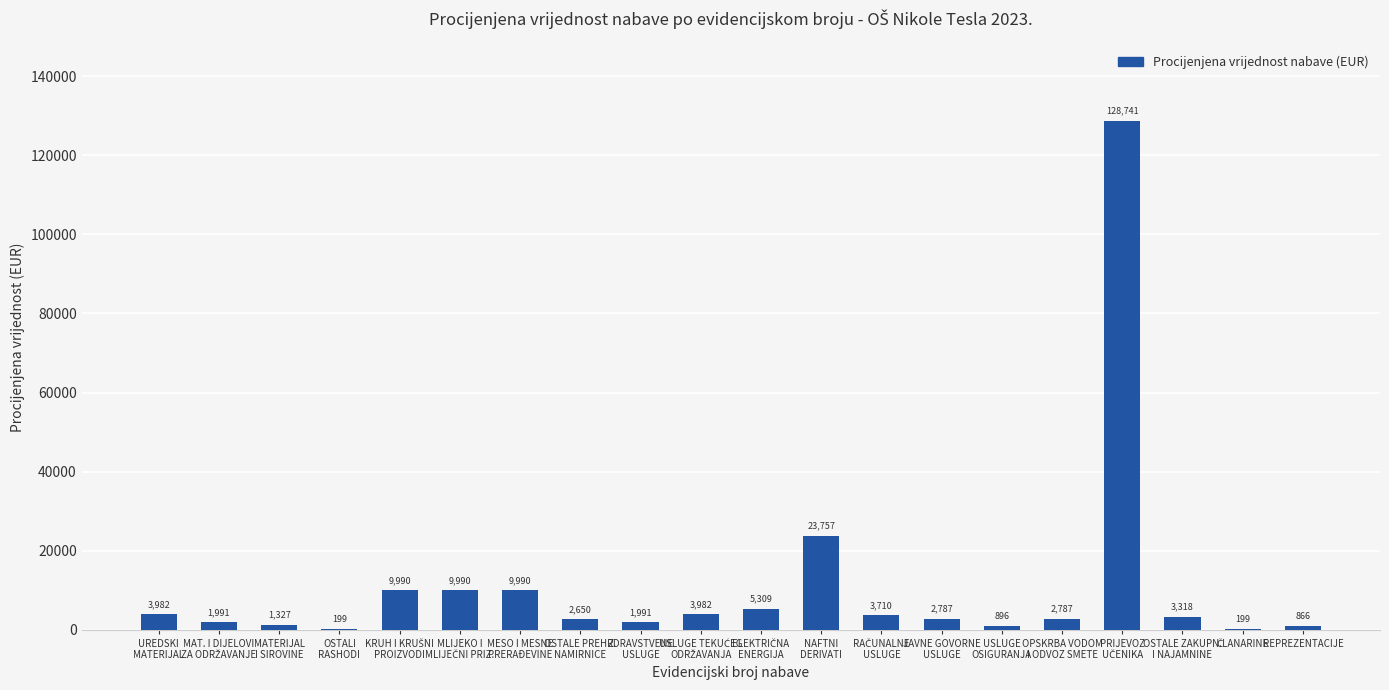

How many categories are shown in the chart?

20